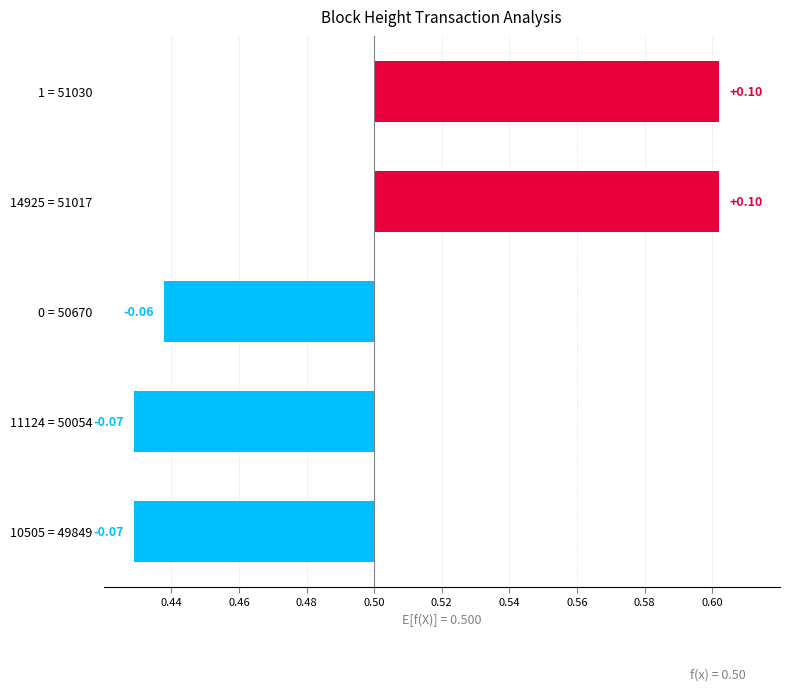

What is the value of the 2nd bar from the left?

0.1